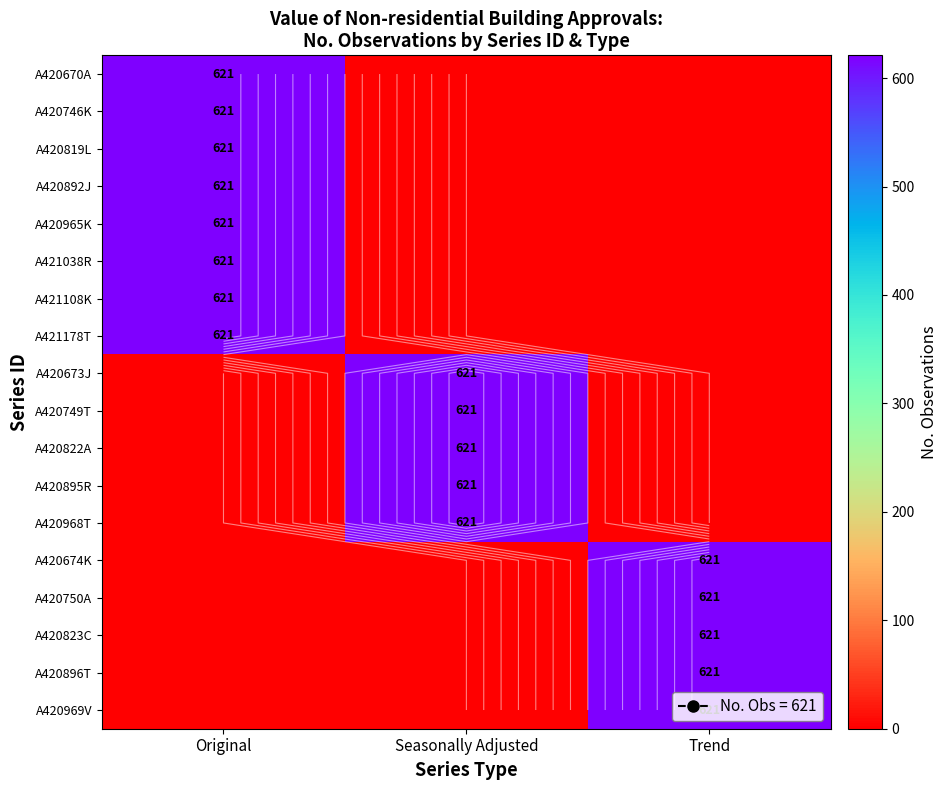

Is the value of A420896T at Seasonally Adjusted greater than the value of A420822A at Original?

No